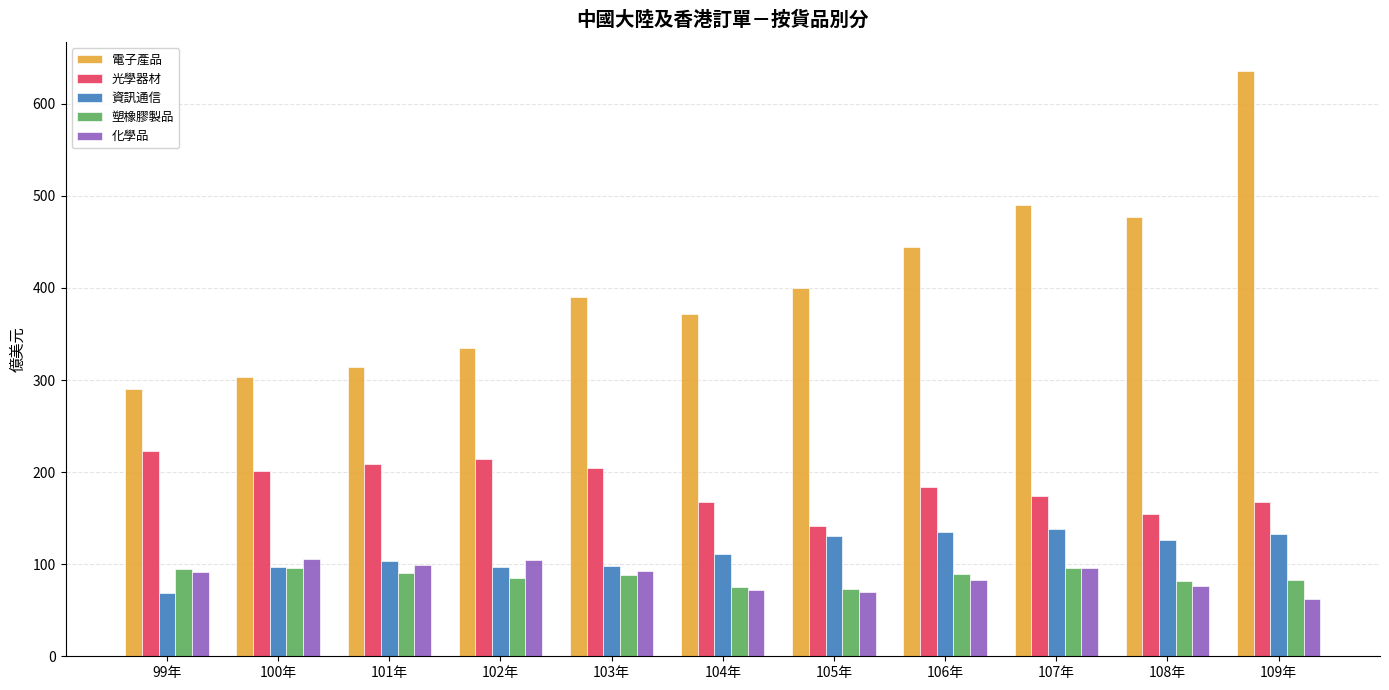

Which series has the largest total across all categories?

電子產品